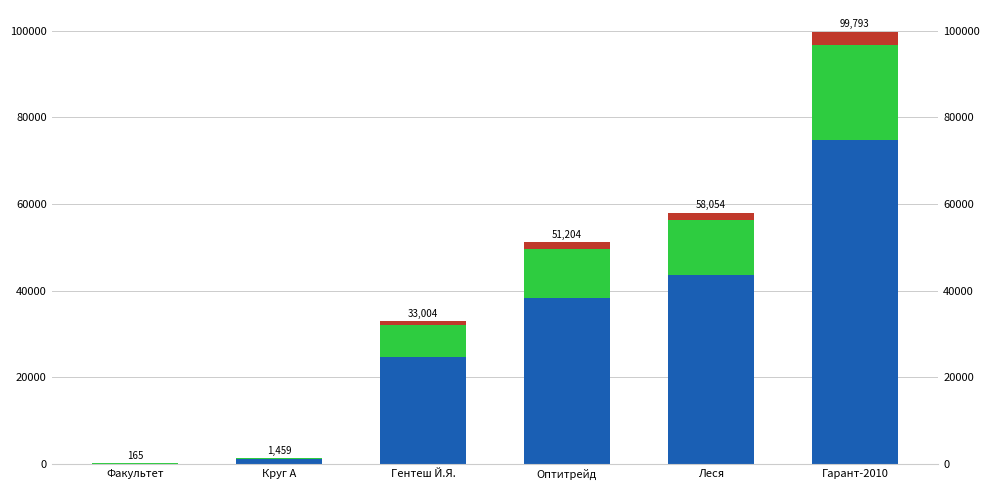

What is the value of the Green bar at the 2nd from the left?

321.0